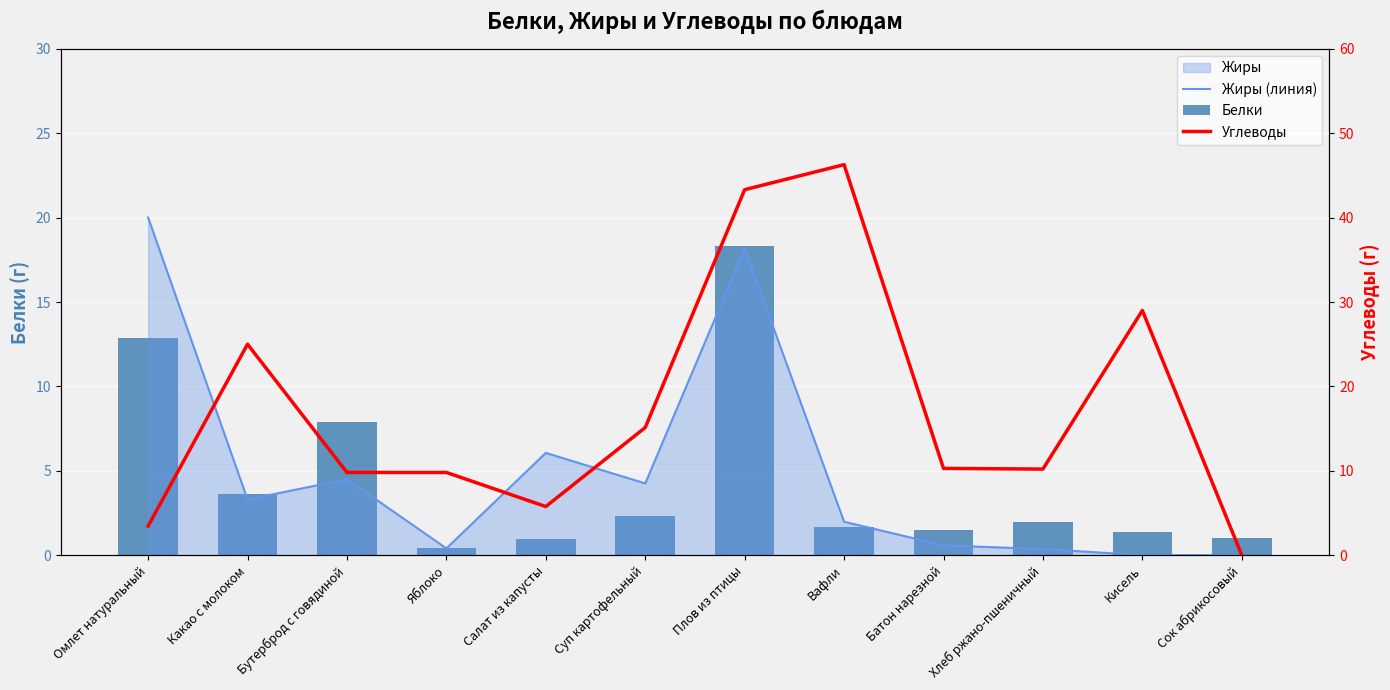

True or false: Жиры (линия) has a value of 8.8 at Салат из капусты.

False